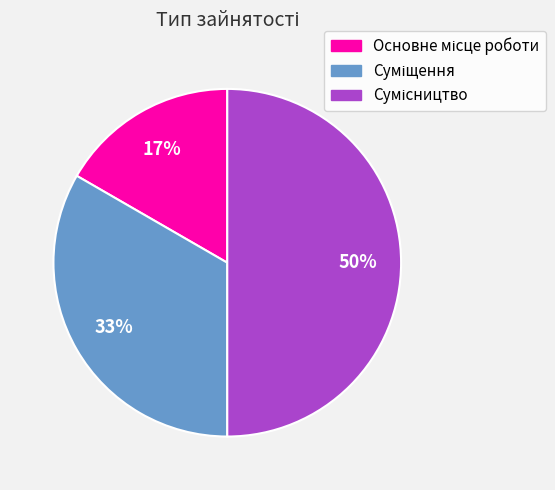

To the nearest percent, what is the average slice percentage?

33%